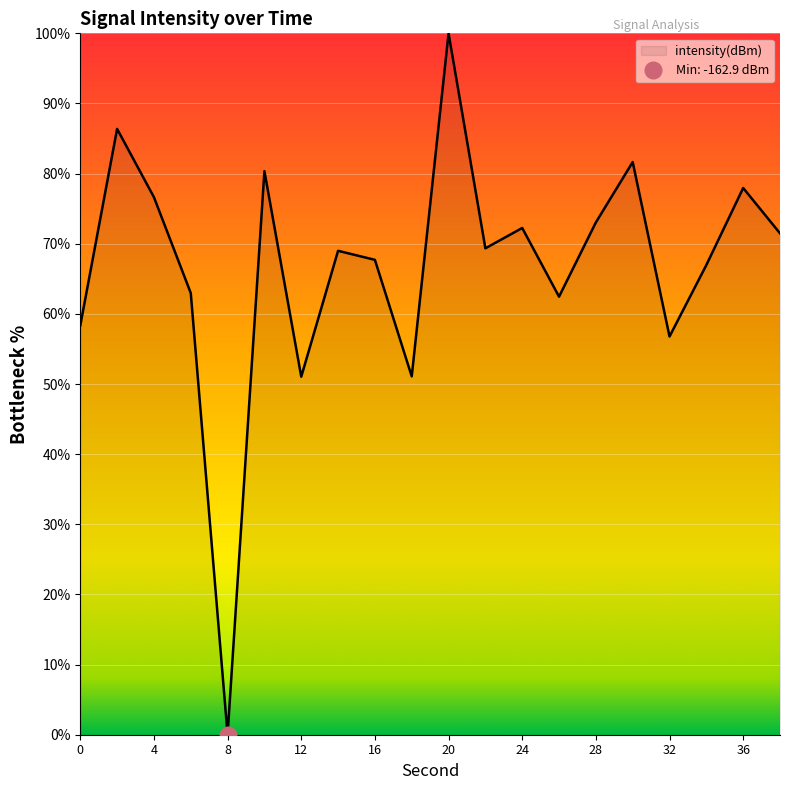

At which label is the value closest to 50?

12